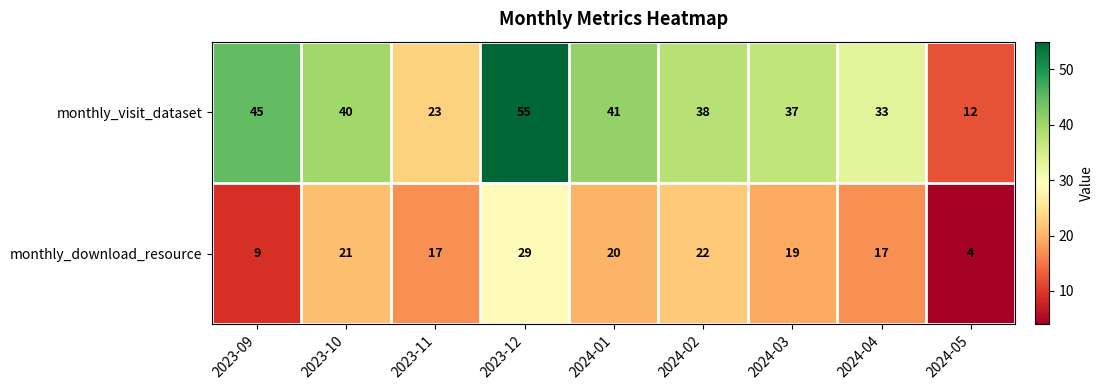

Reading left to right, list all the values displayed in this chart.

monthly_visit_dataset: 45	40	23	55	41	38	37	33	12
monthly_download_resource: 9	21	17	29	20	22	19	17	4